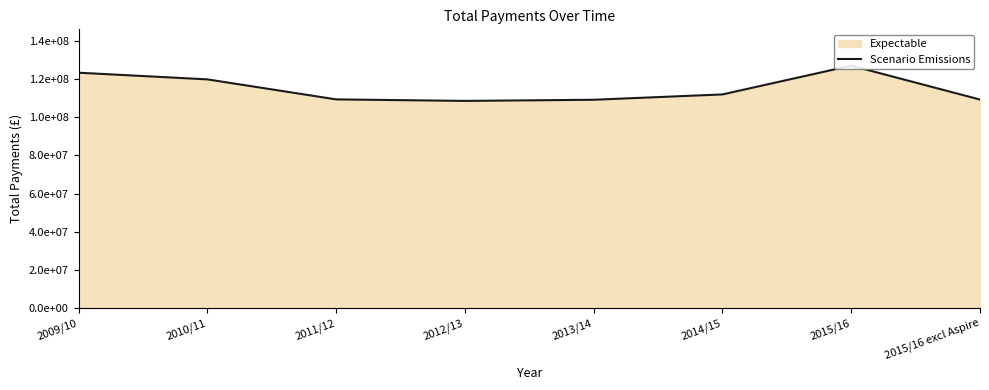

True or false: the data shows 123400000 at 2009/10.

True